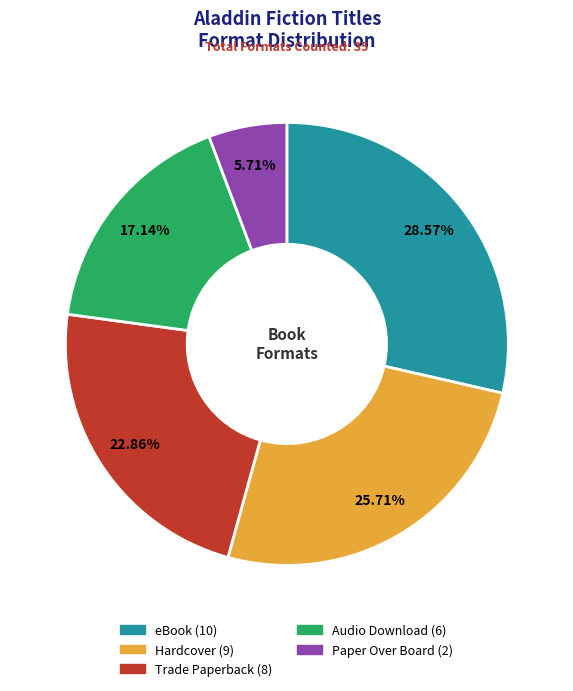

Count the number of slices in the pie.

5